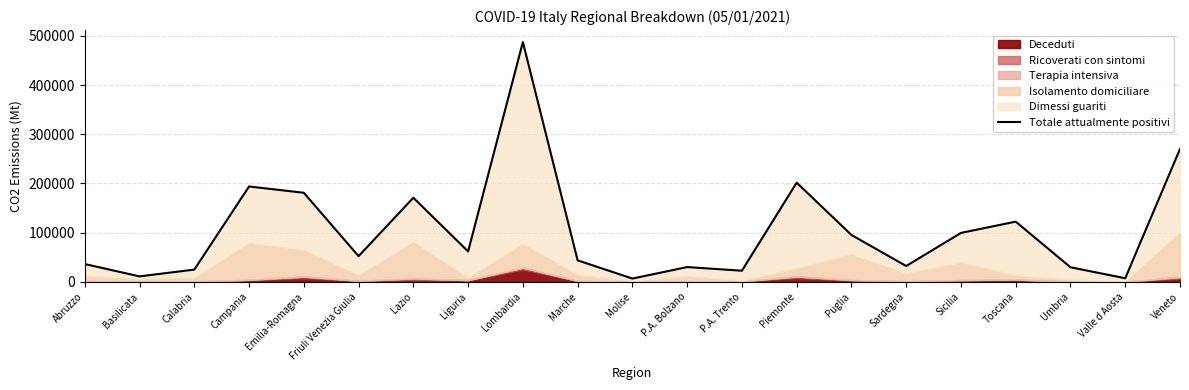

Reading left to right, extract all data points from this chart.

Abruzzo=36287	Basilicata=11199	Calabria=24988	Campania=193853	Emilia-Romagna=181089	Friuli Venezia Giulia=52270	Lazio=170973	Liguria=61913	Lombardia=487271	Marche=43787	Molise=6769	P.A. Bolzano=30131	P.A. Trento=22700	Piemonte=201615	Puglia=95365	Sardegna=32270	Sicilia=99514	Toscana=122420	Umbria=29728	Valle d Aosta=7380	Veneto=270097